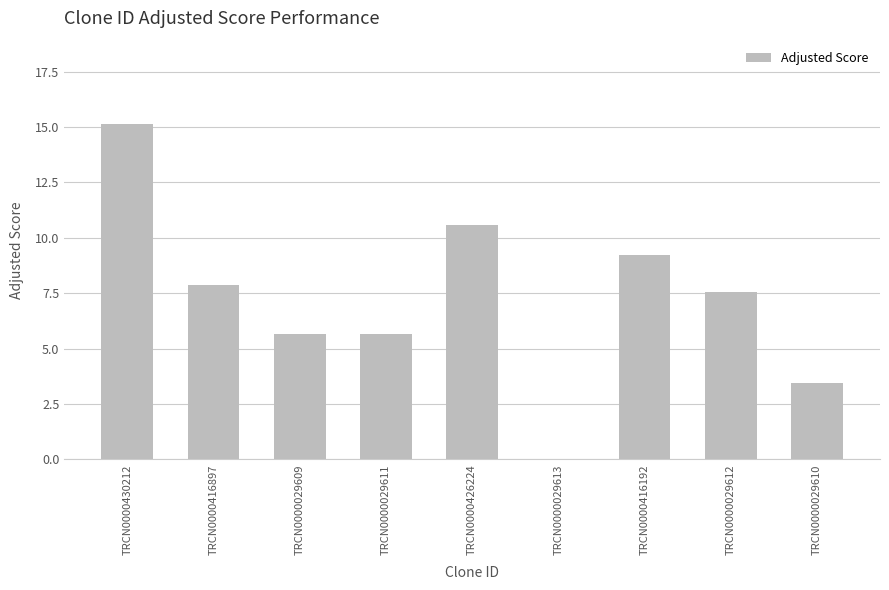

What is the average value?

7.2